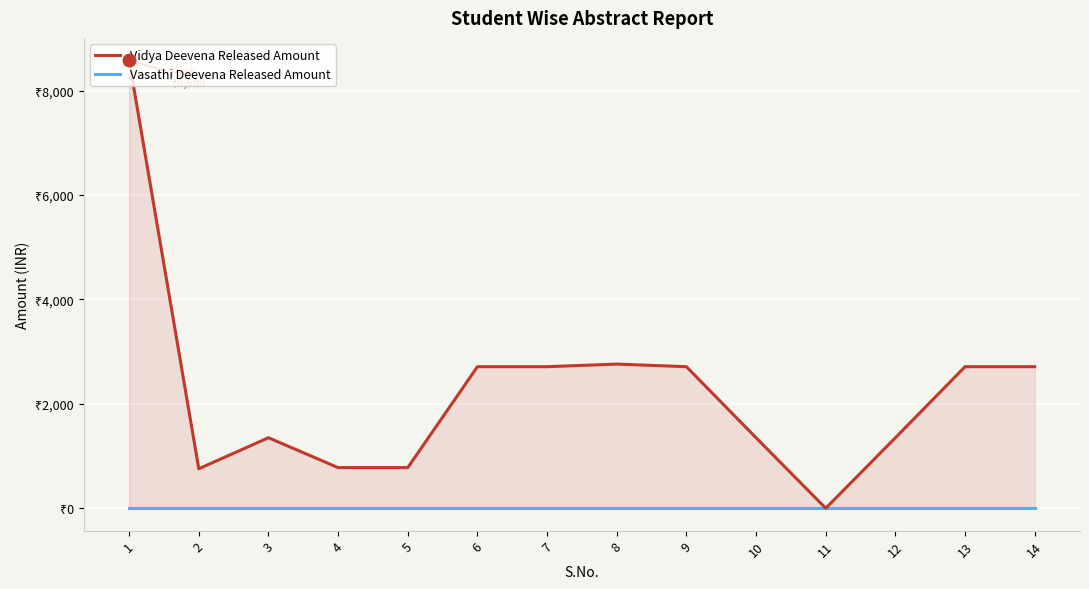

Does the chart display data point markers on the line(s)?

No